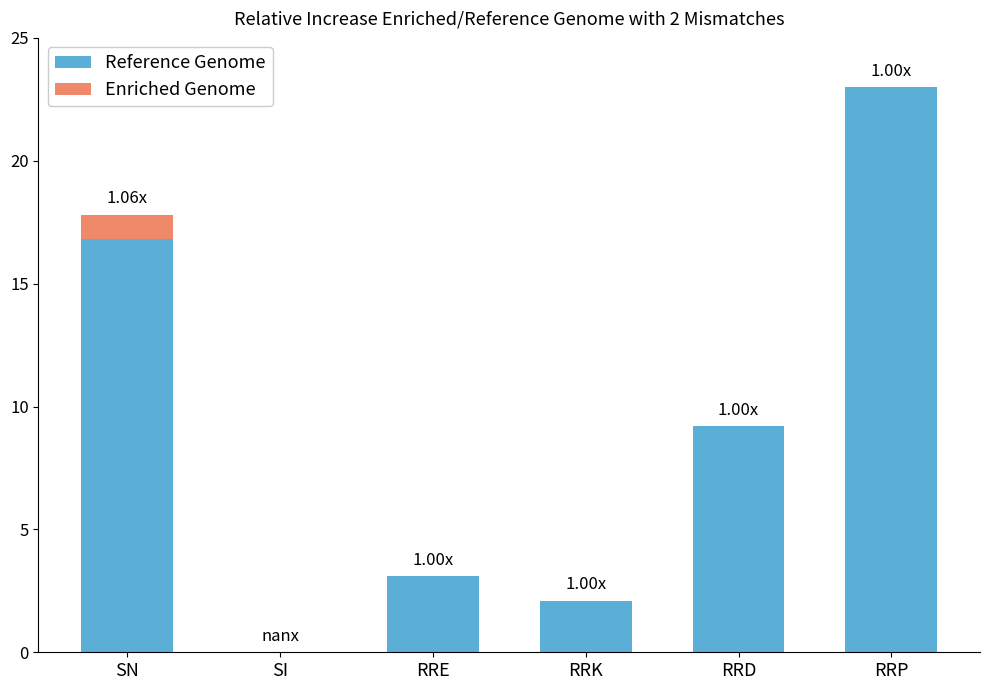

How many data points does each series have?

6